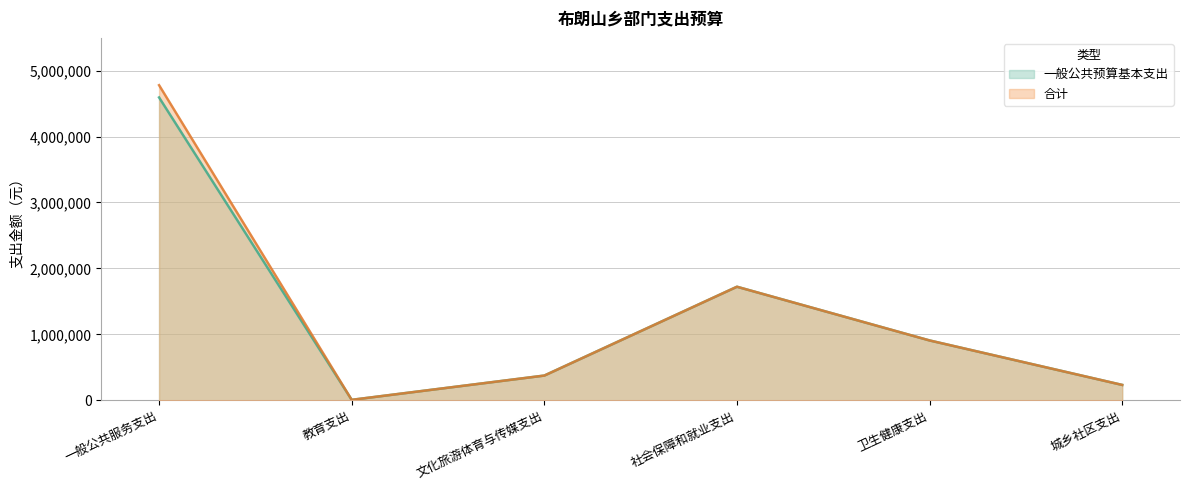

What is the total value across all series at 社会保障和就业支出?

3445754.2